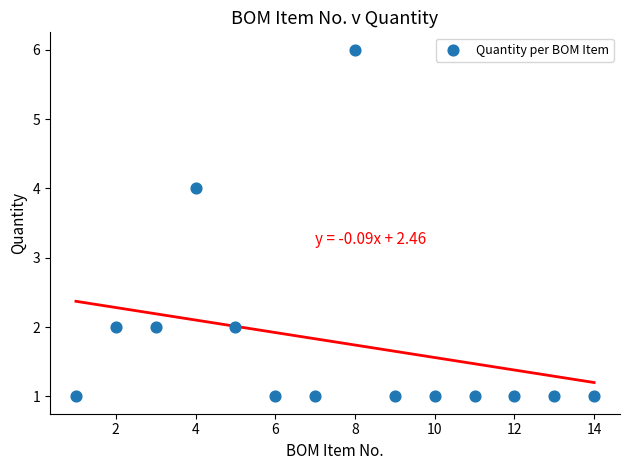

What is the range of X values (max minus min)?

13